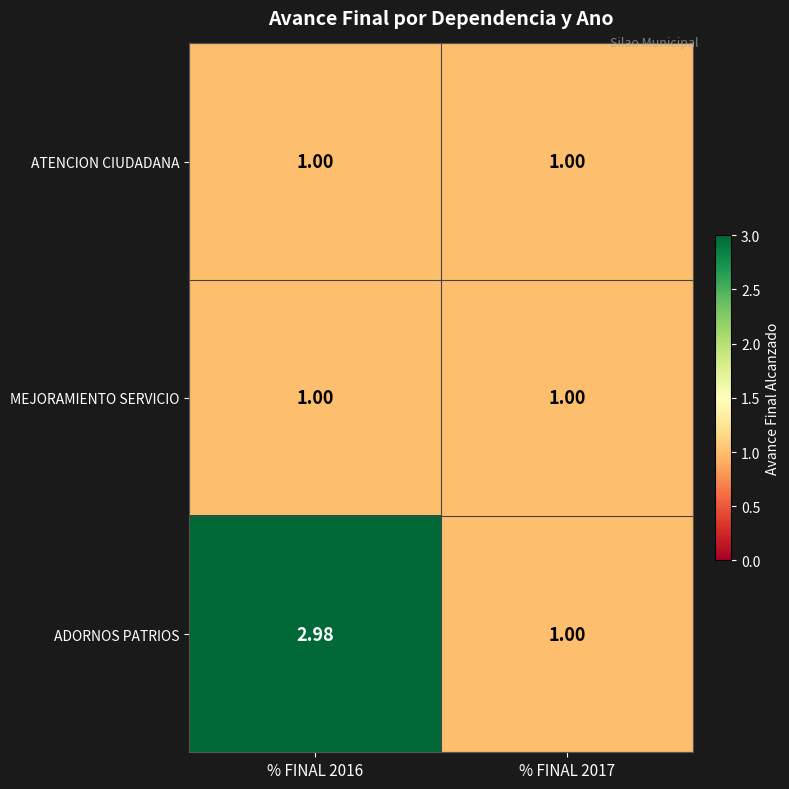

Which series has the widest spread of values?

ADORNOS PATRIOS